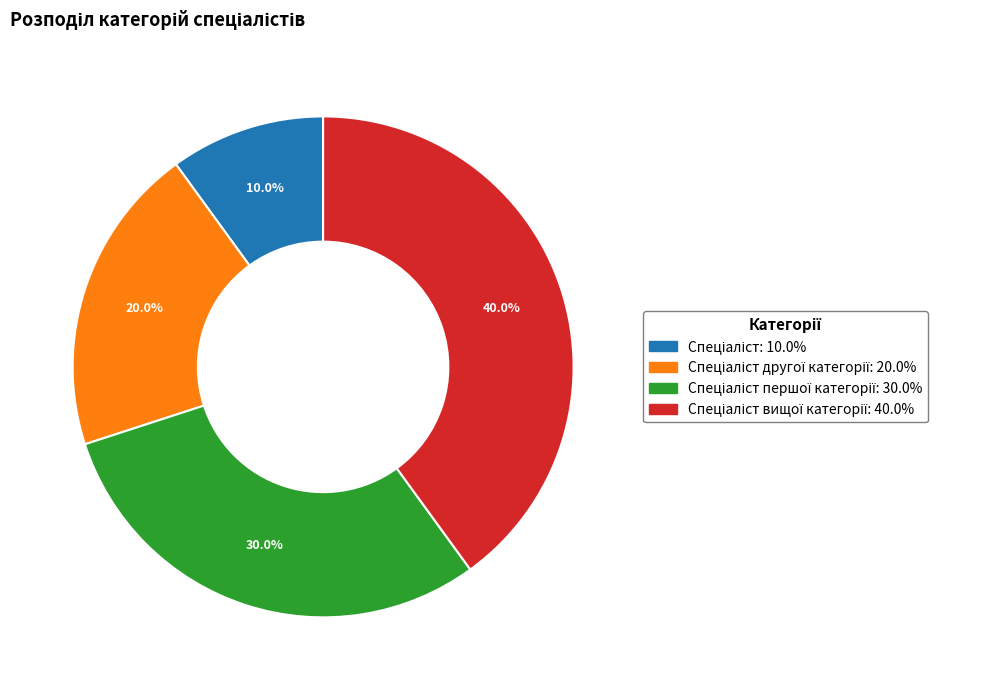

Does any single category account for the majority?

No